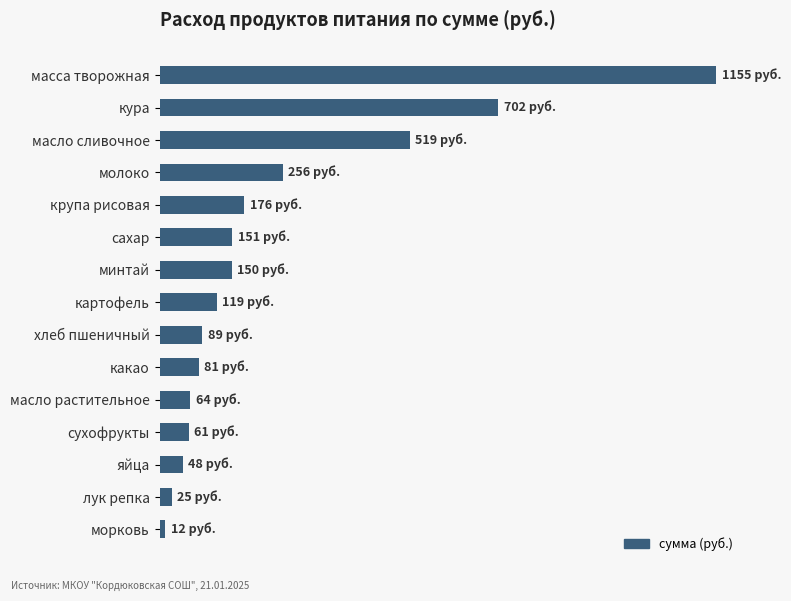

Are the bars horizontal?

Yes